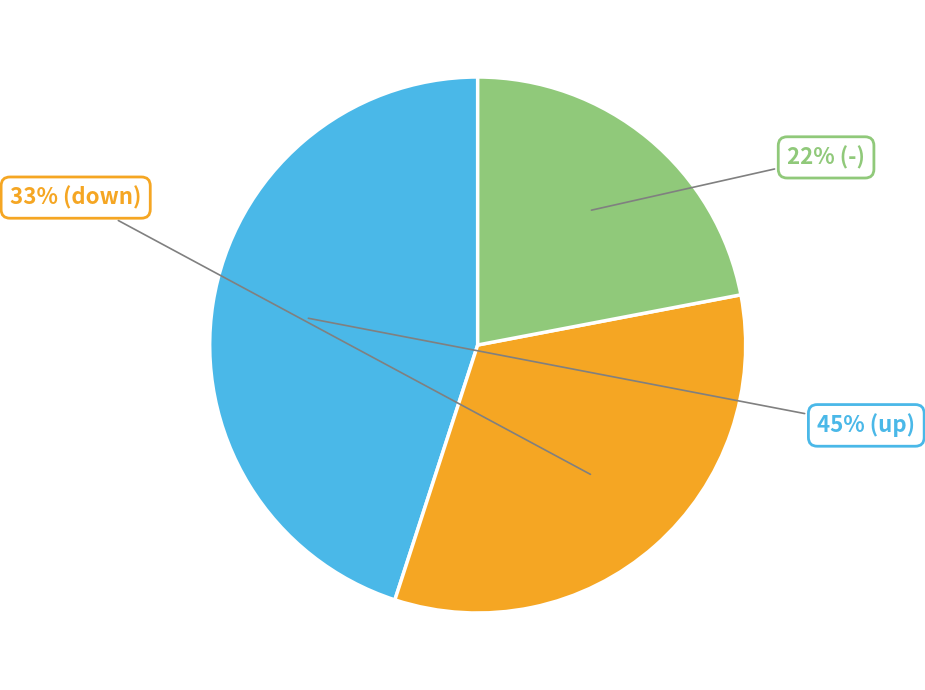

Is there any slice that represents more than half of the pie?

No